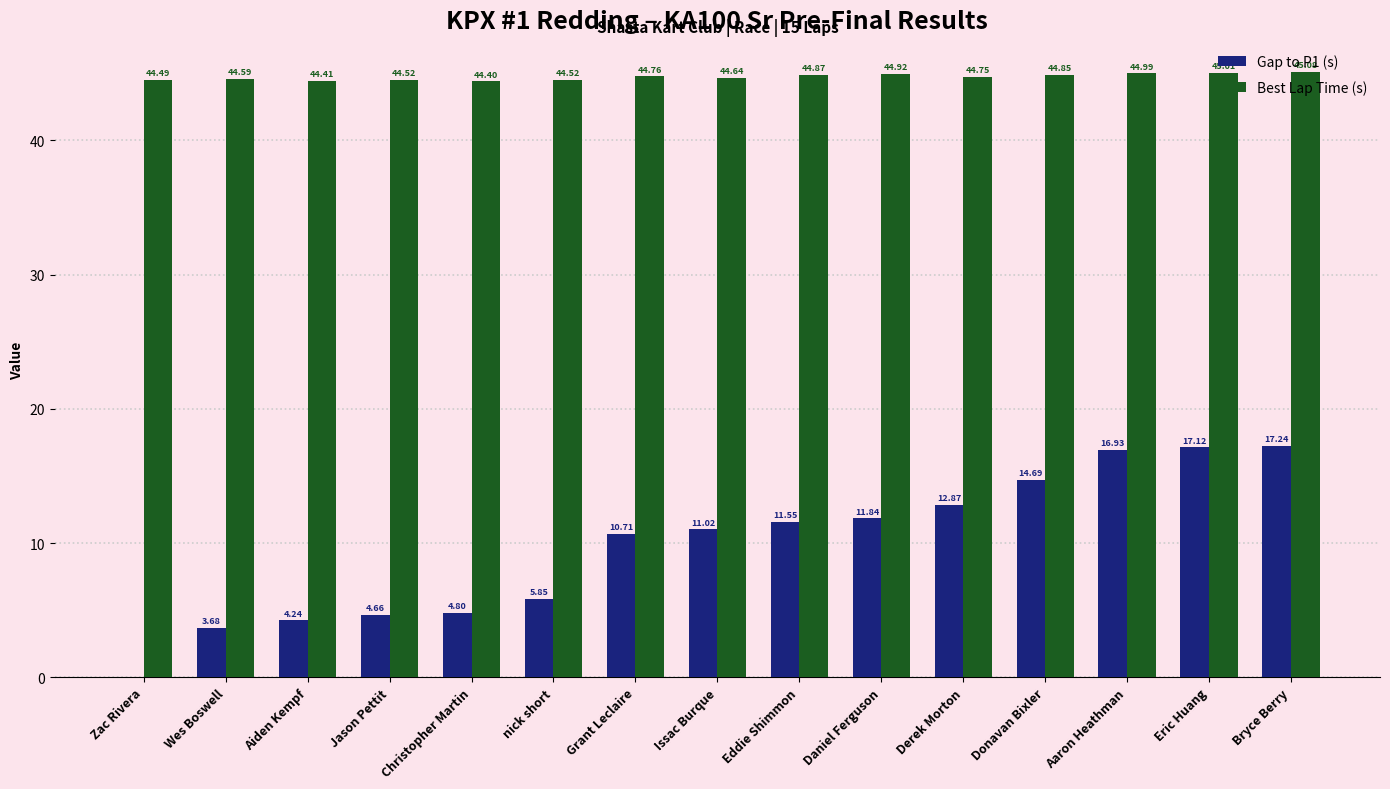

What is the maximum value for Best Lap Time (s)?

45.1